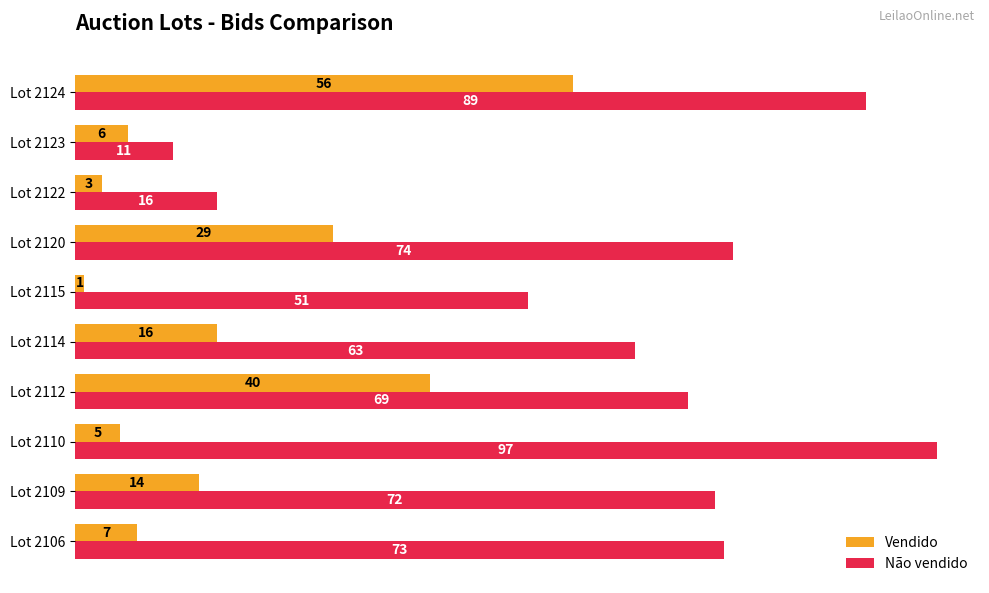

What is the difference between the maximum and minimum values in the Não vendido series?

86